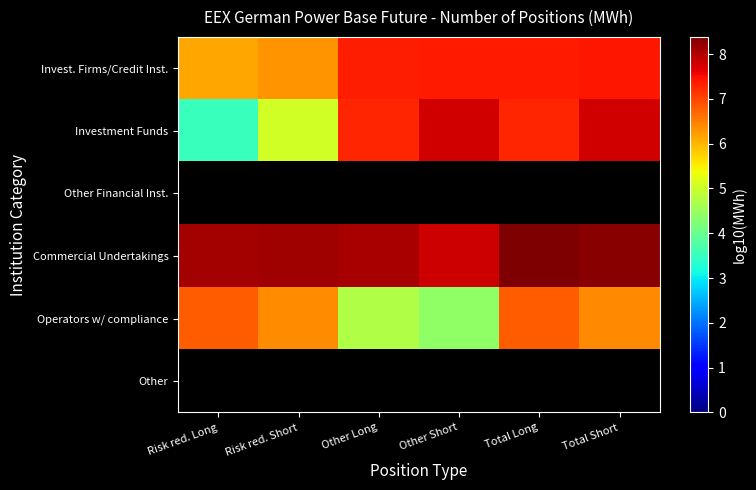

What is the difference between the Invest. Firms/Credit Inst. values at Risk red. Short and Risk red. Long?

0.2